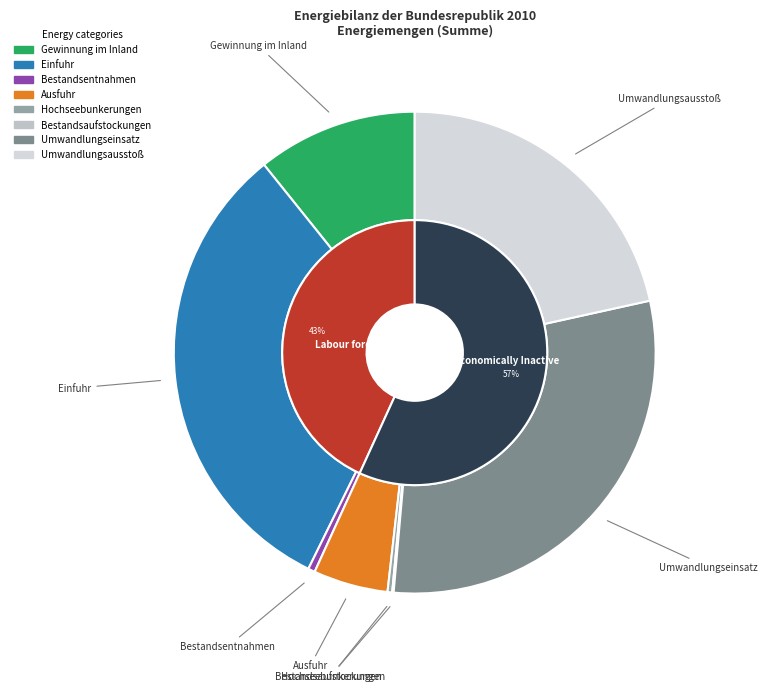

To the nearest percent, what is the difference between the Bestandsentnahmen and Ausfuhr slice percentages?

5%